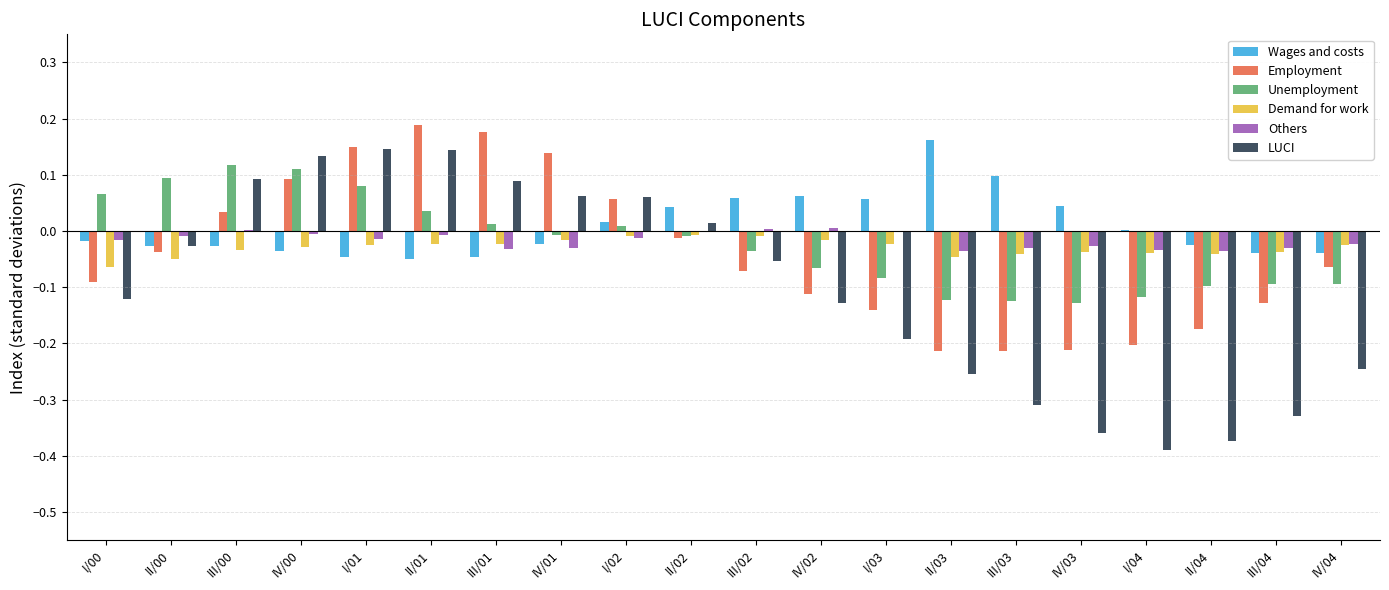

Which series has the largest range (max minus min)?

LUCI